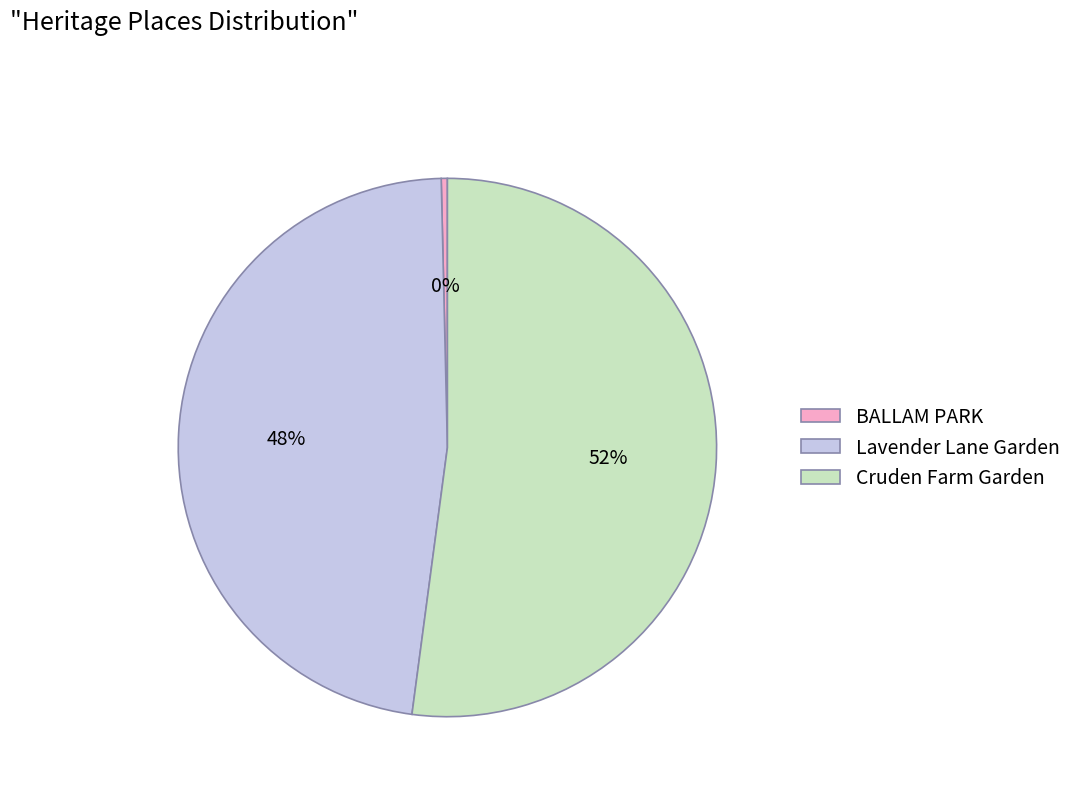

Does BALLAM PARK represent more than half of the total?

No